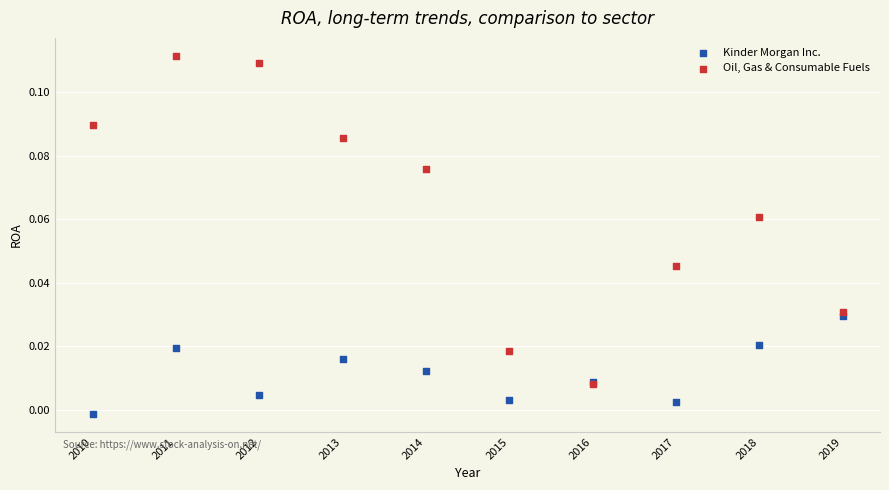

Which series has the largest Y range (max minus min)?

Oil, Gas & Consumable Fuels